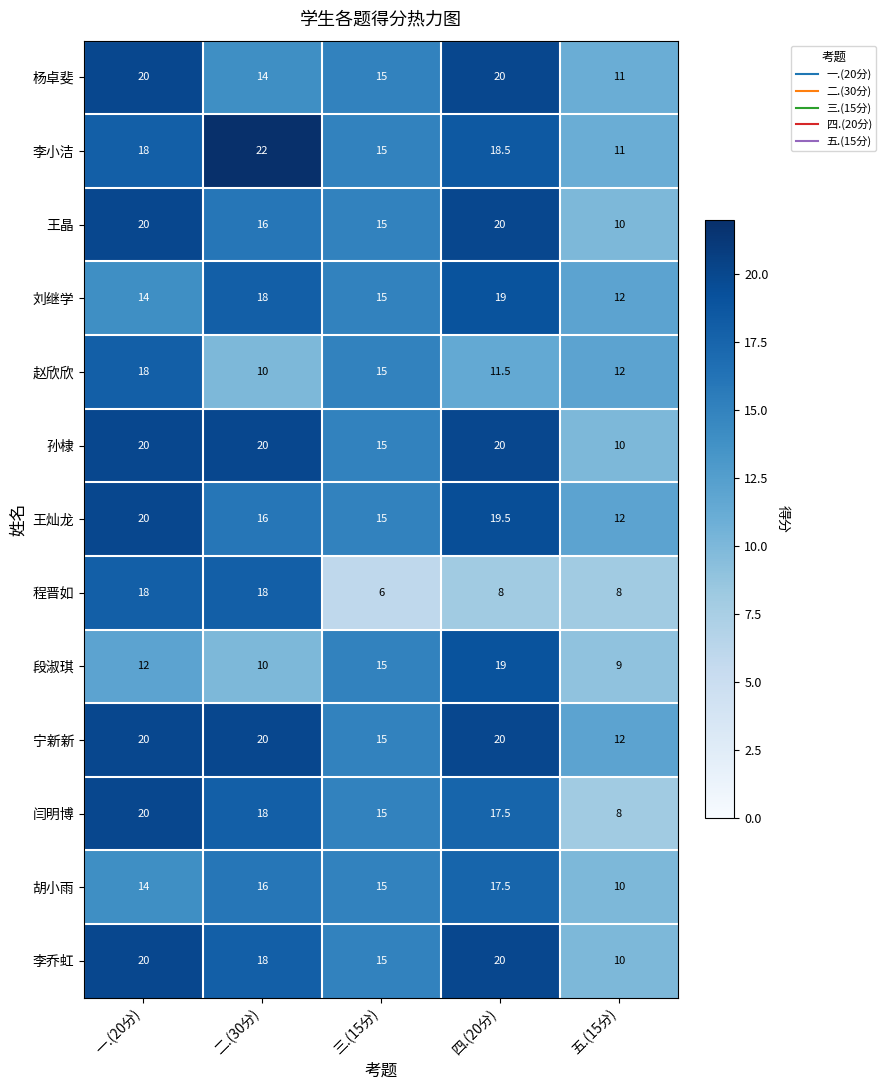

How many distinct data groups are displayed?

13